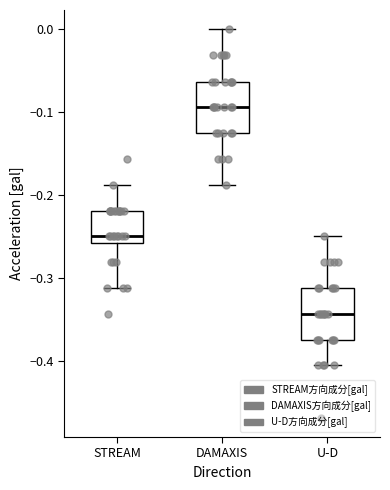

Which box has the highest median line?

DAMAXIS